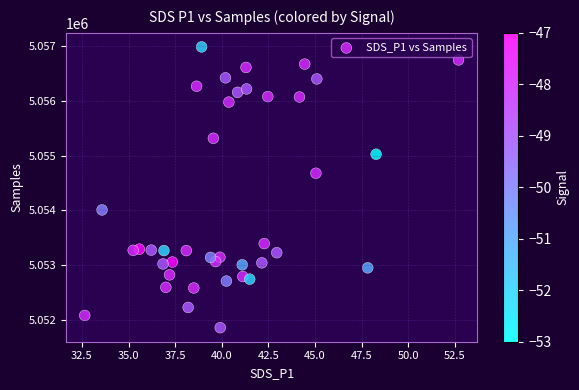

What is the range of Y values (max minus min)?

5122